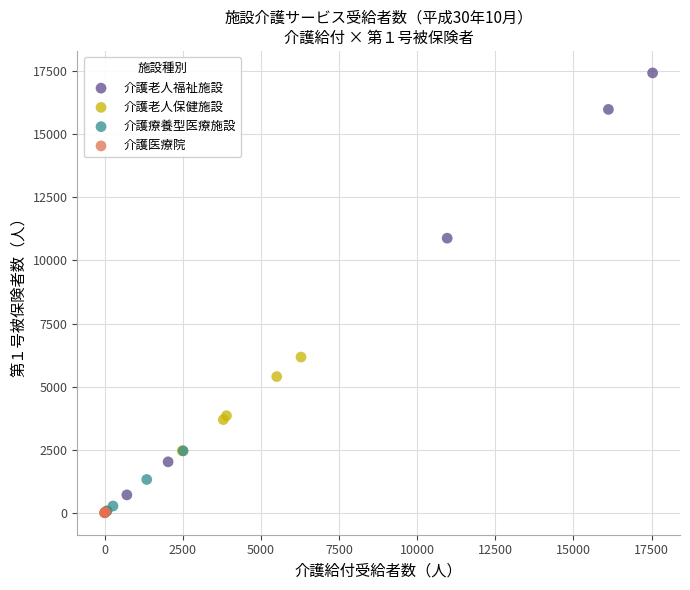

Which series has the widest spread of Y values?

介護老人福祉施設